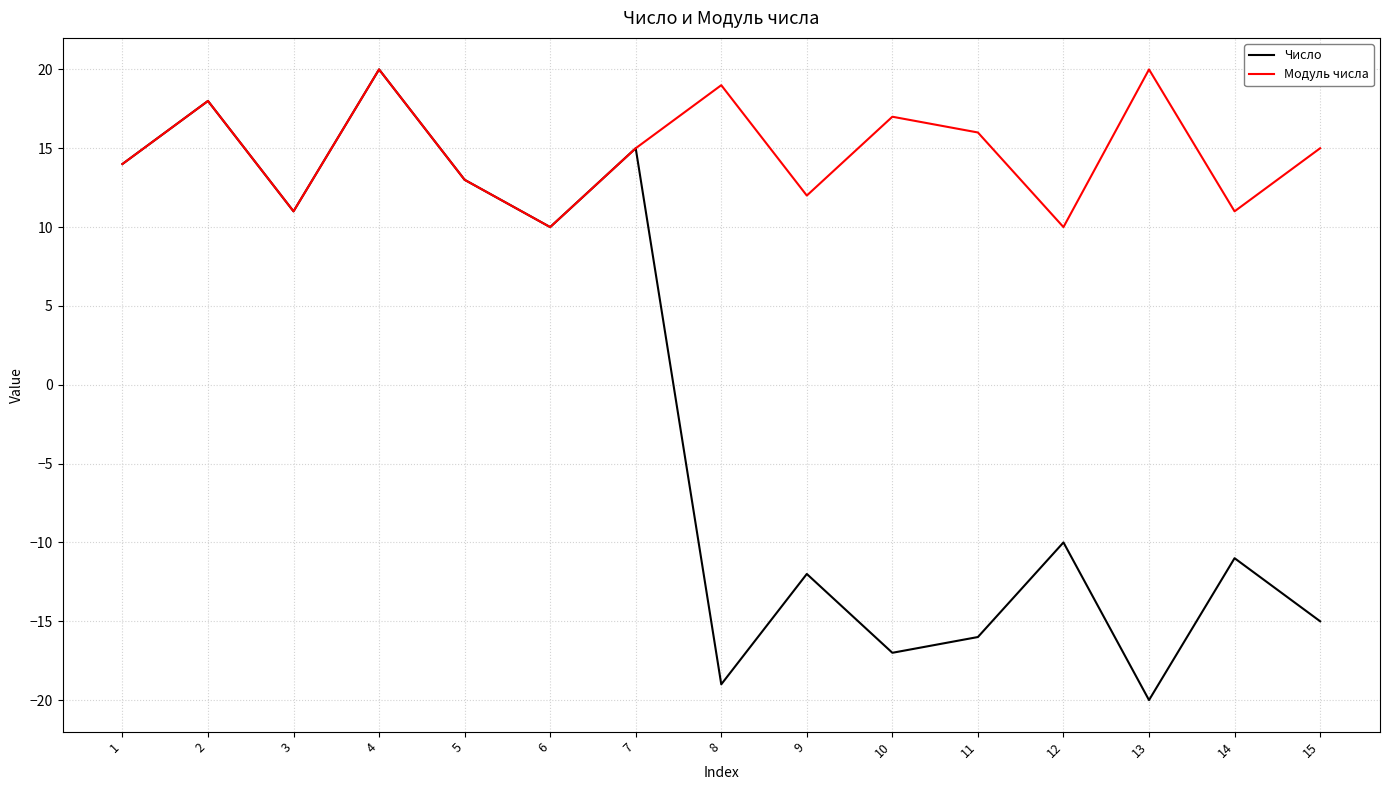

Reading left to right, list all the values displayed in this chart.

Число: 14	18	11	20	13	10	15	-19	-12	-17	-16	-10	-20	-11	-15
Модуль числа: 14	18	11	20	13	10	15	19	12	17	16	10	20	11	15